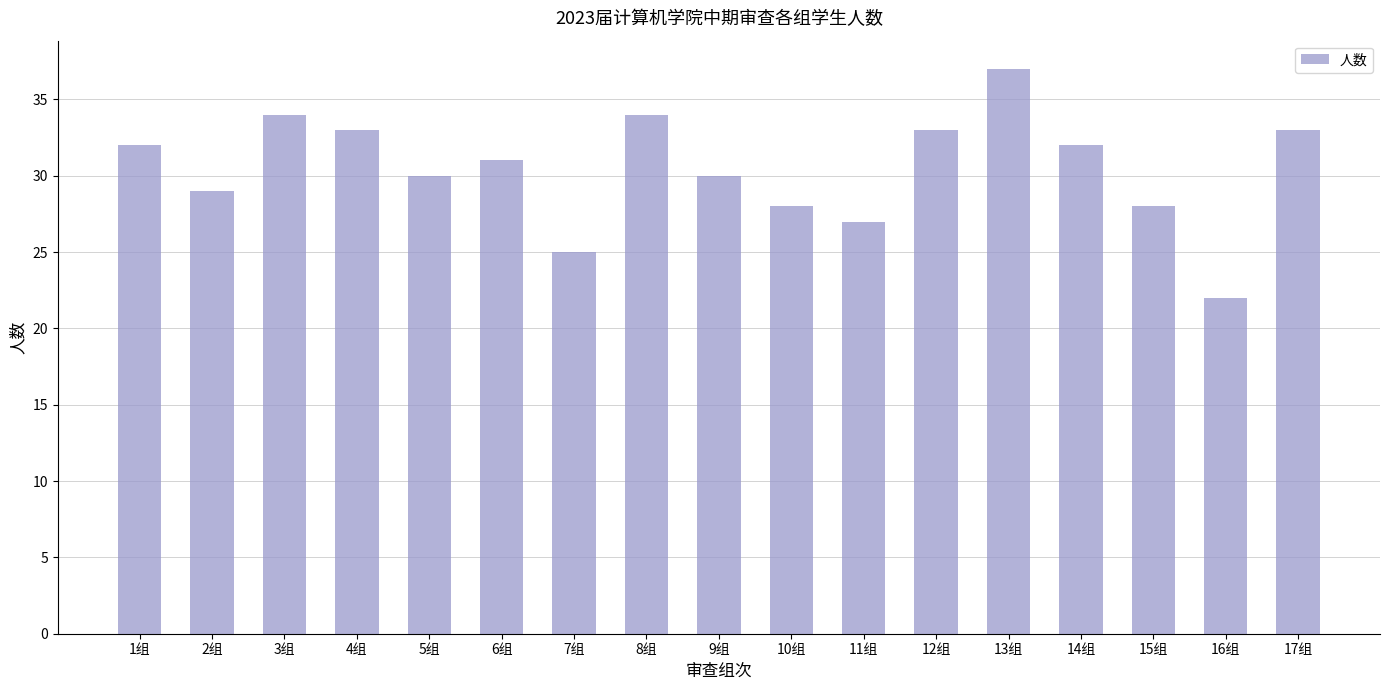

Does the chart contain stacked bars?

No